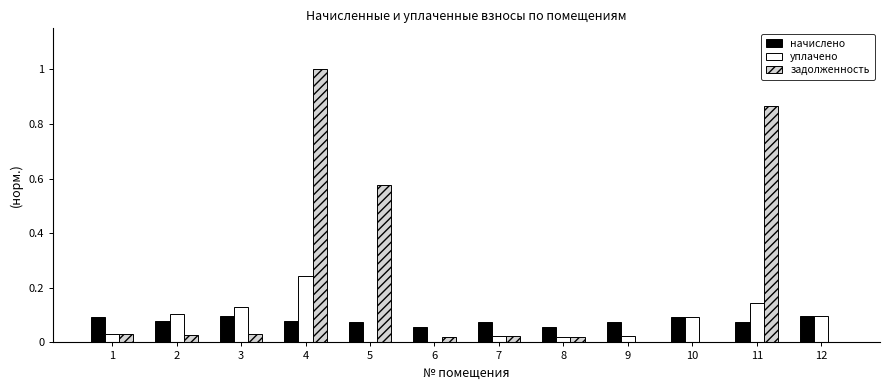

Is the value of начислено at 8 greater than the value of задолженность at 4?

No